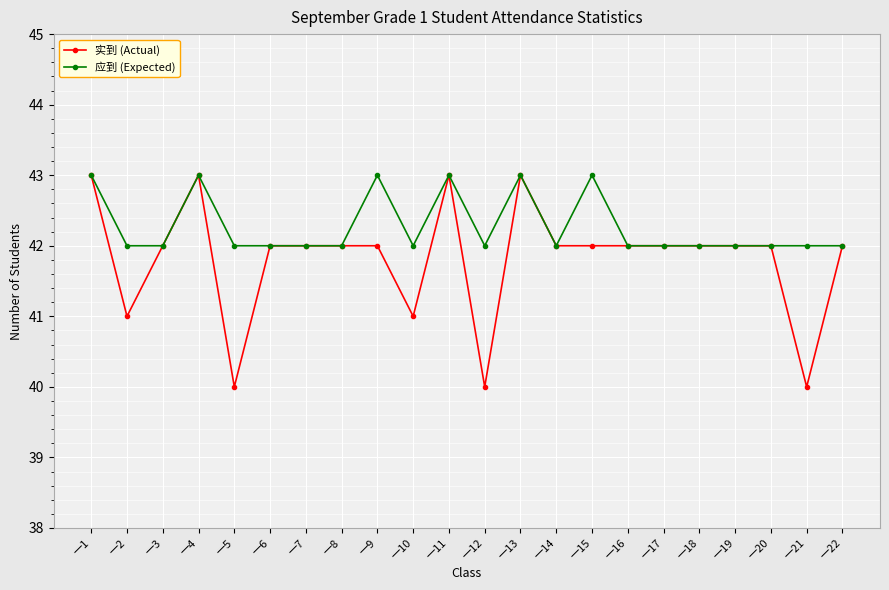

What is the maximum value for 实到 (Actual)?

43